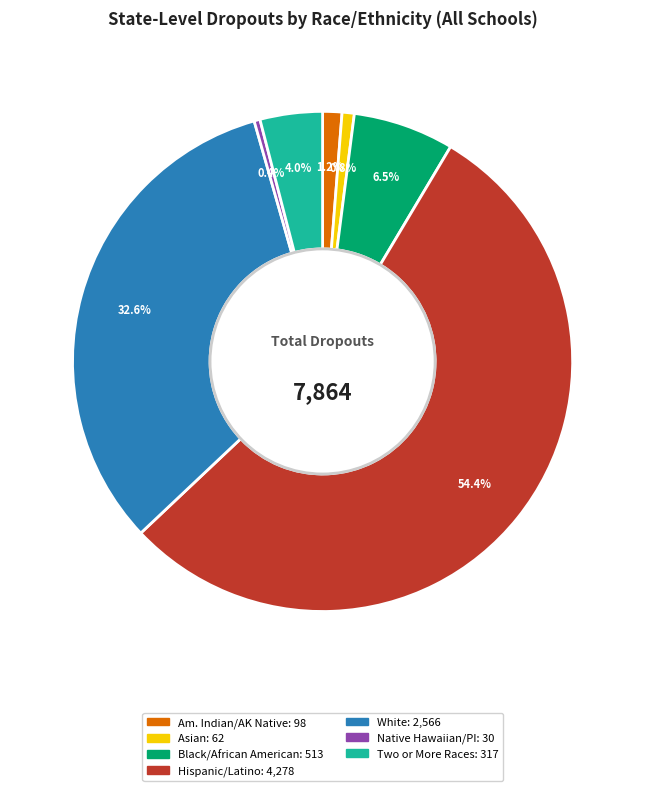

Is there any slice that represents more than half of the pie?

Yes